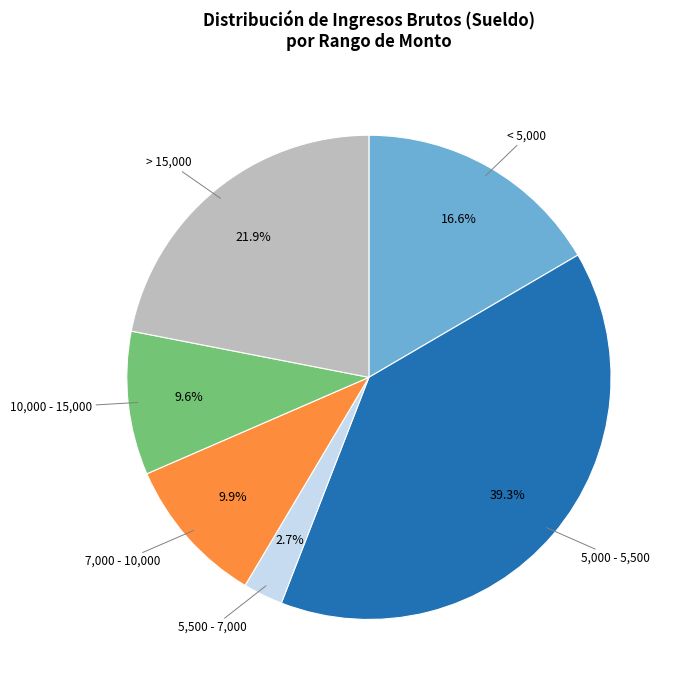

Does any single category account for the majority?

No